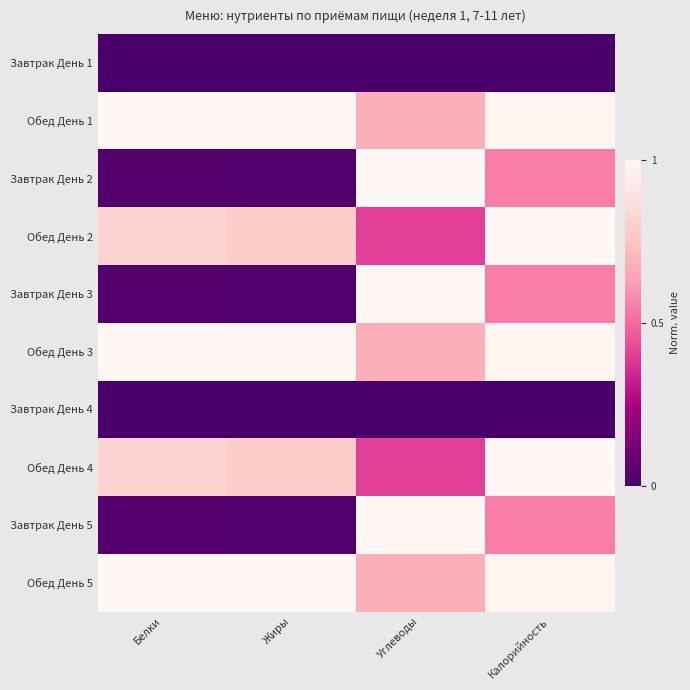

At how many categories does at least one series exceed 0?

4